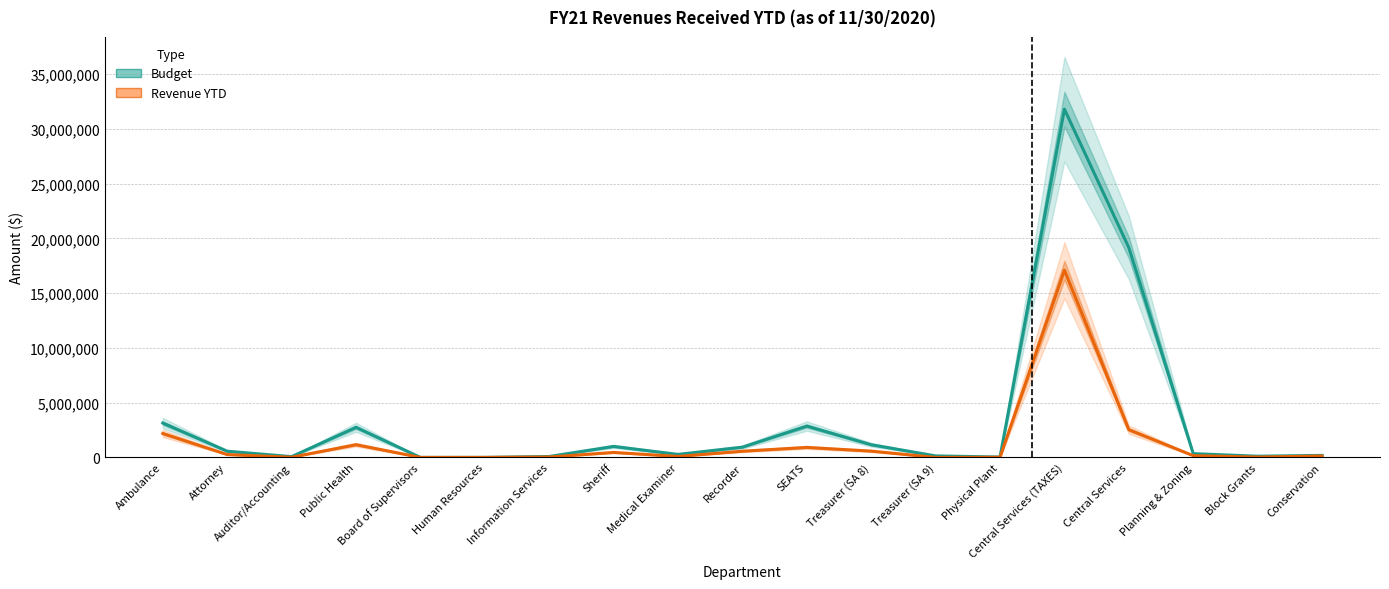

Does the chart display data point markers on the line(s)?

No